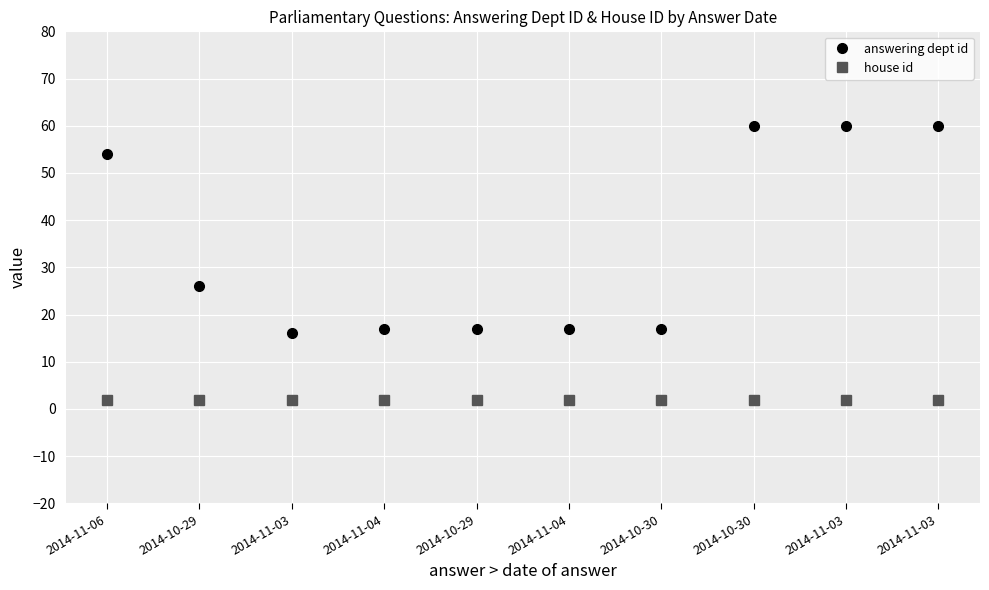

List the series in order of their peak value, highest first.

answering dept id, house id